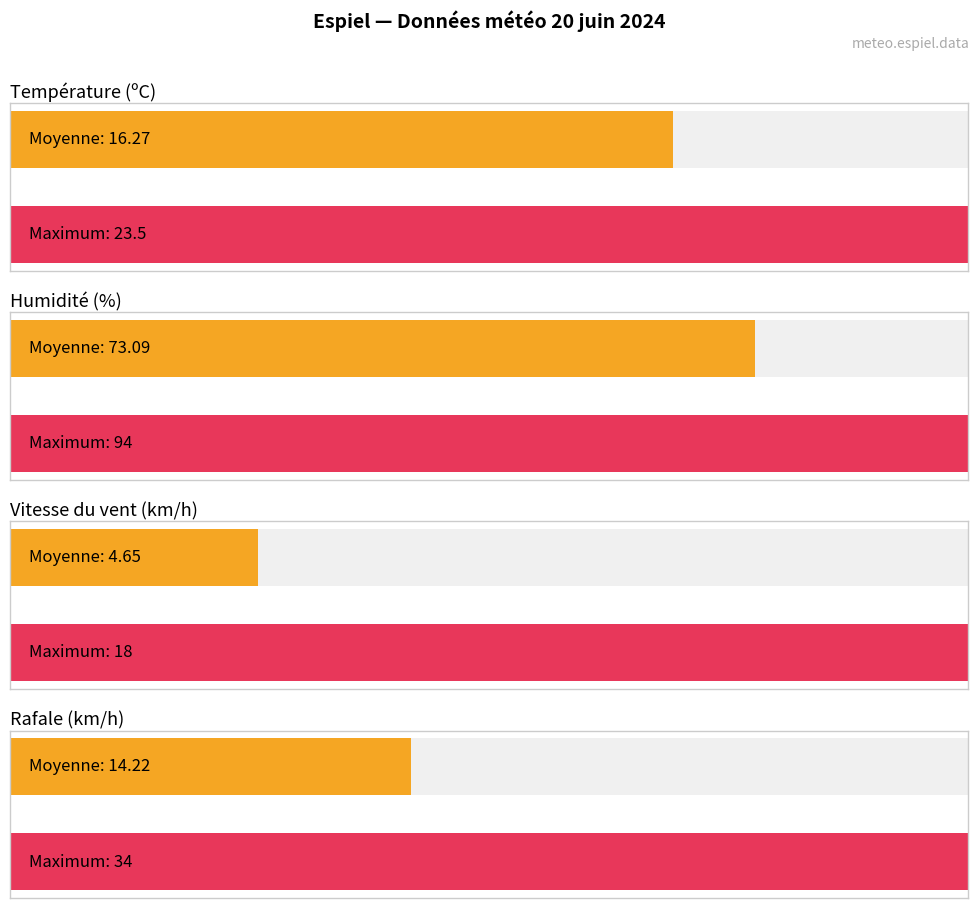

Which series has the widest spread of values?

Humidité (%)